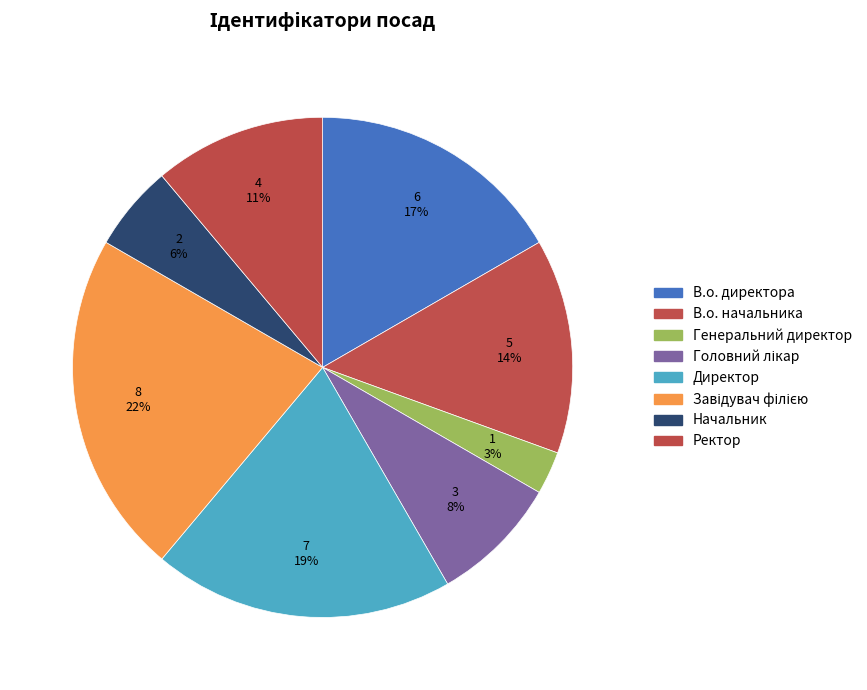

Is it true that Головний лікар is 8% of the pie?

True